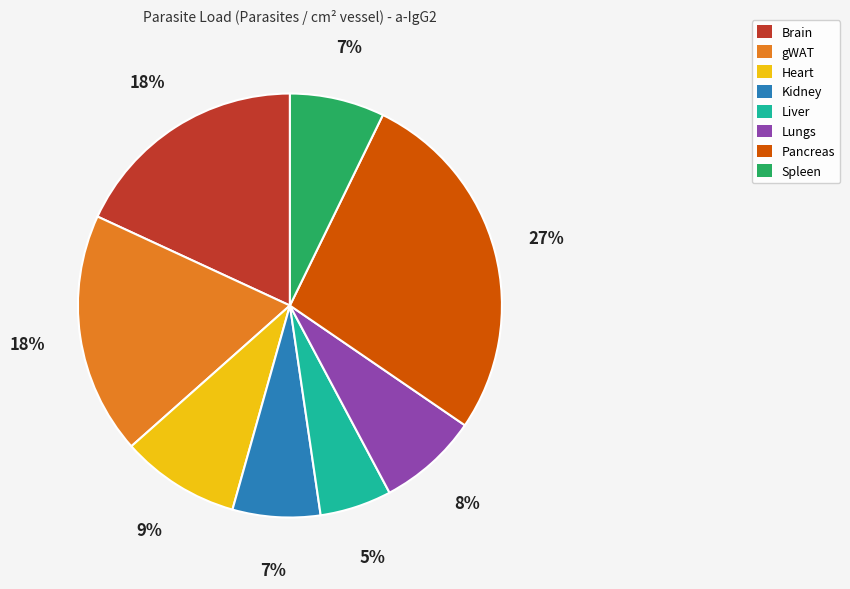

To the nearest percent, what is the difference between the largest and smallest slice percentages?

22%